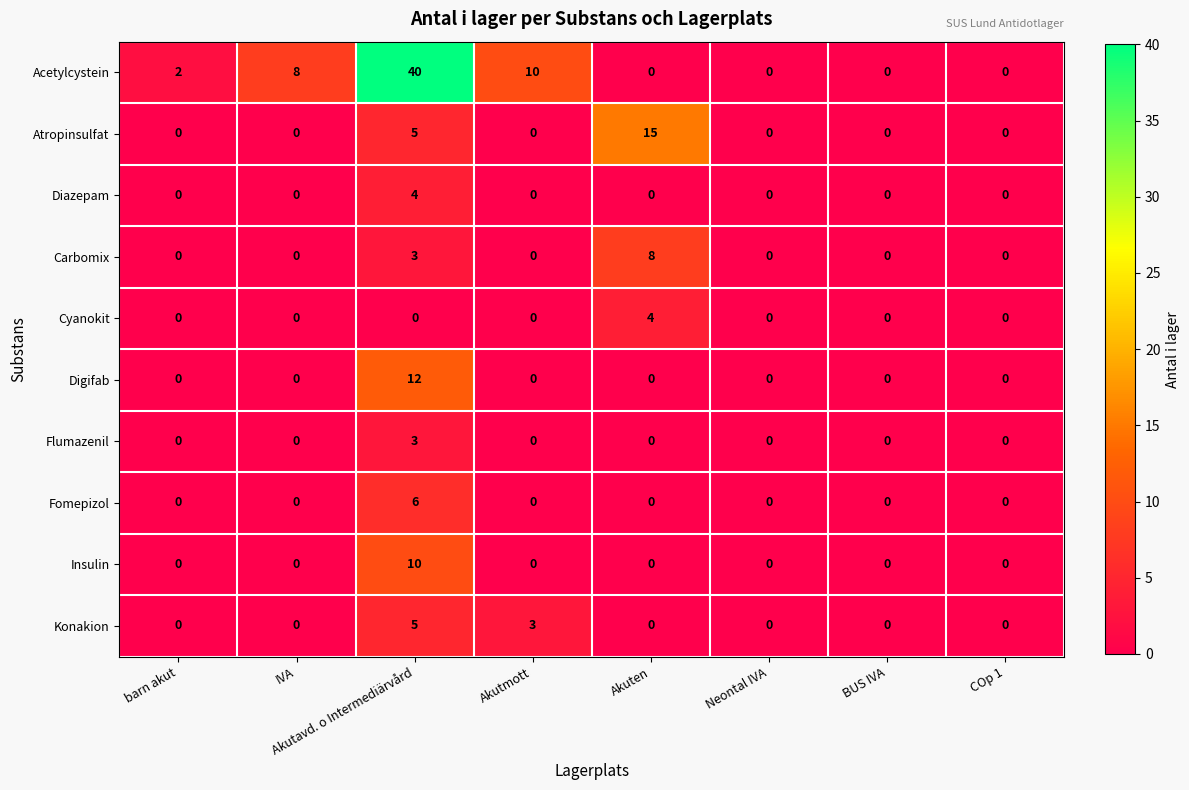

How many categories are shown in the chart?

8